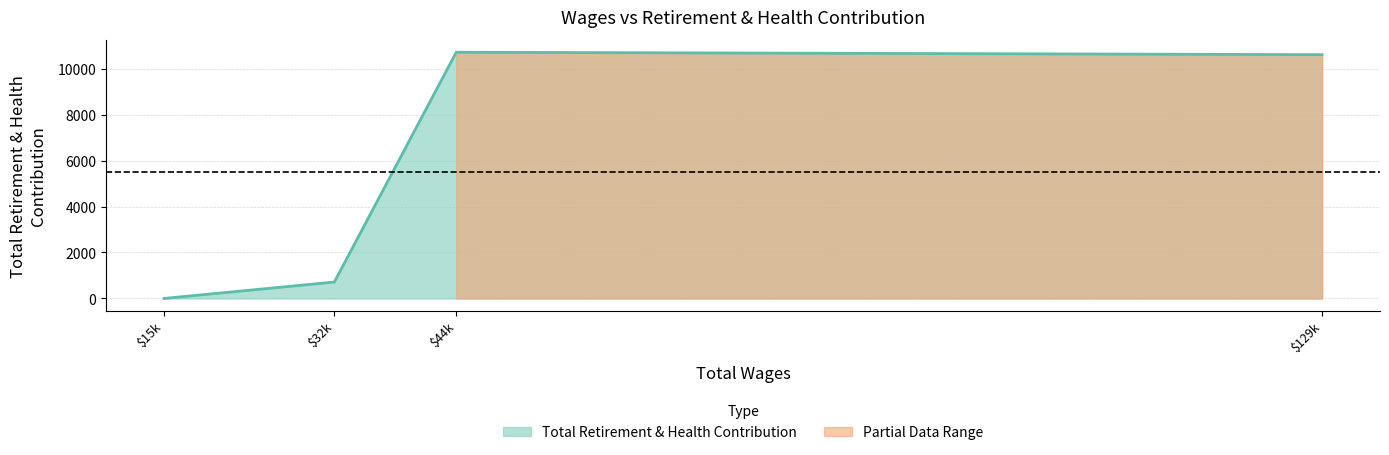

What is the sum of all values?

22040